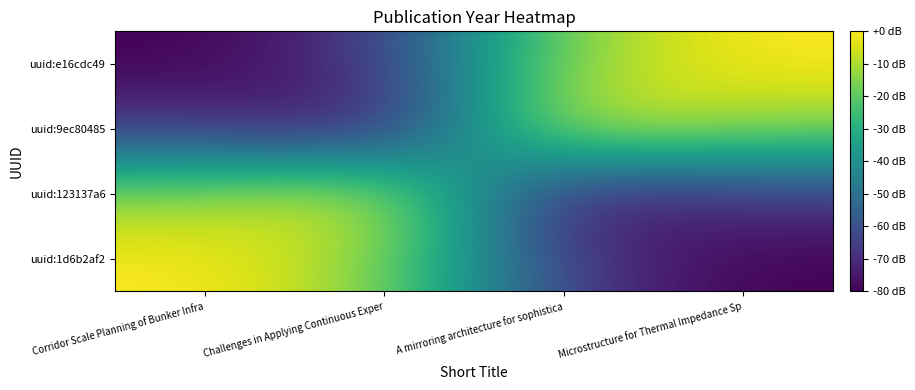

Which has a higher value, Microstructure for Thermal Impedance Sp or A mirroring architecture for sophistica?

A mirroring architecture for sophistica